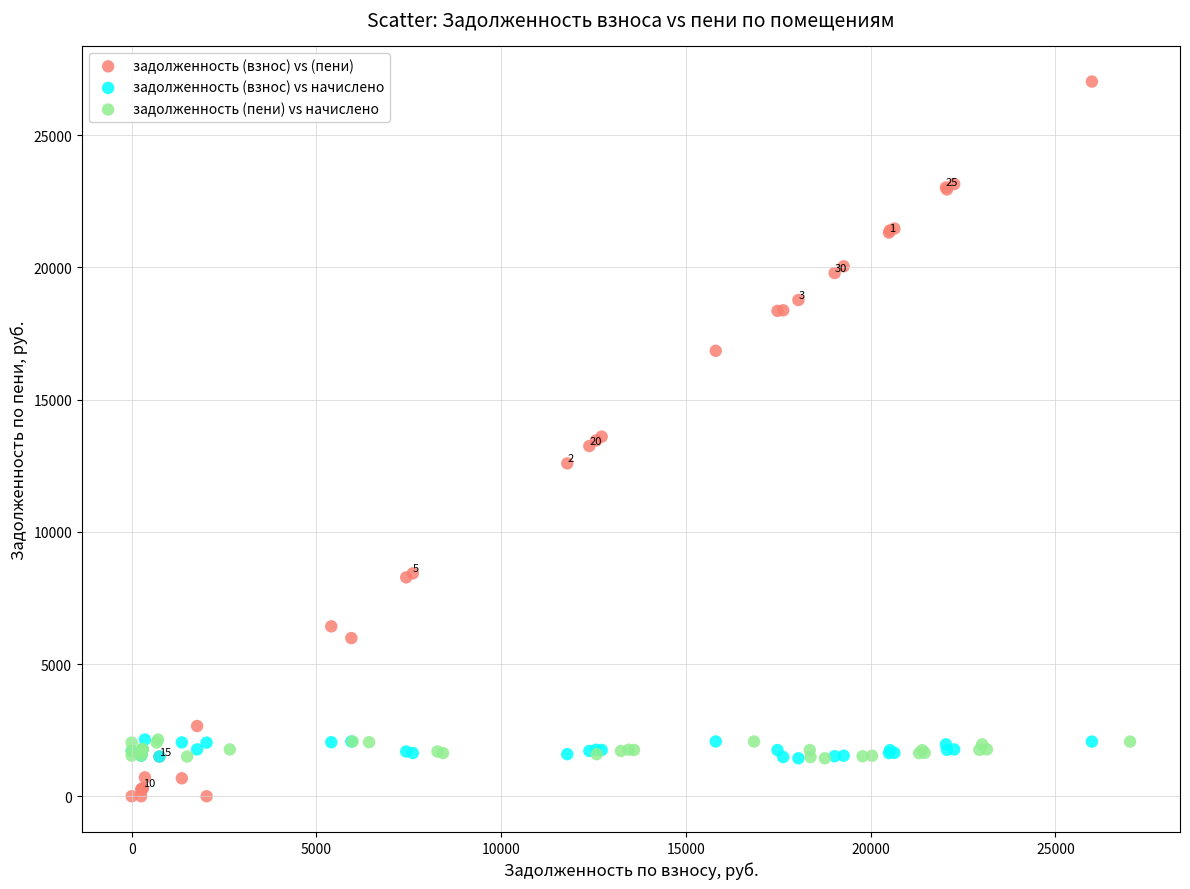

Which series contains the highest Y value?

задолженность (взнос) vs (пени)